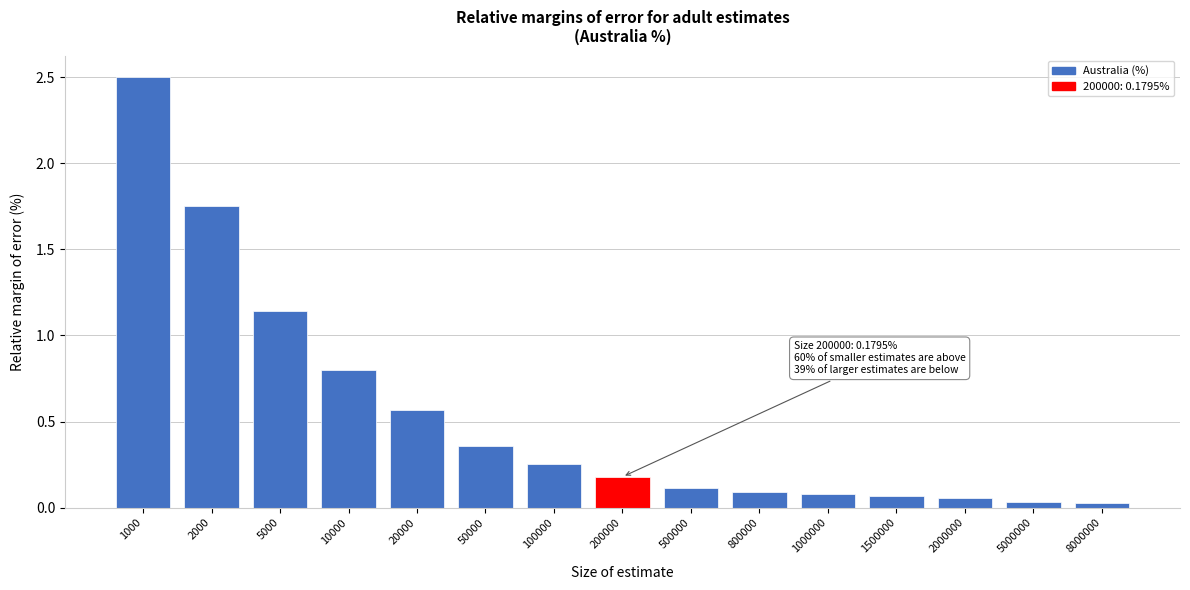

At which label is the value closest to 1?

5000